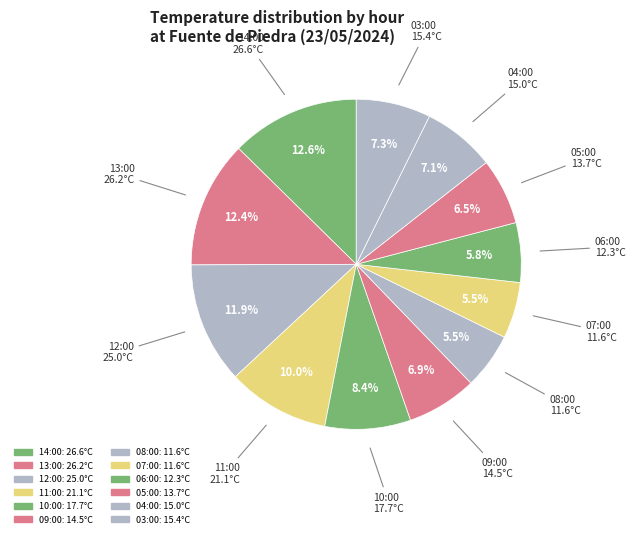

To the nearest percent, what portion does 04:00 represent?

7%